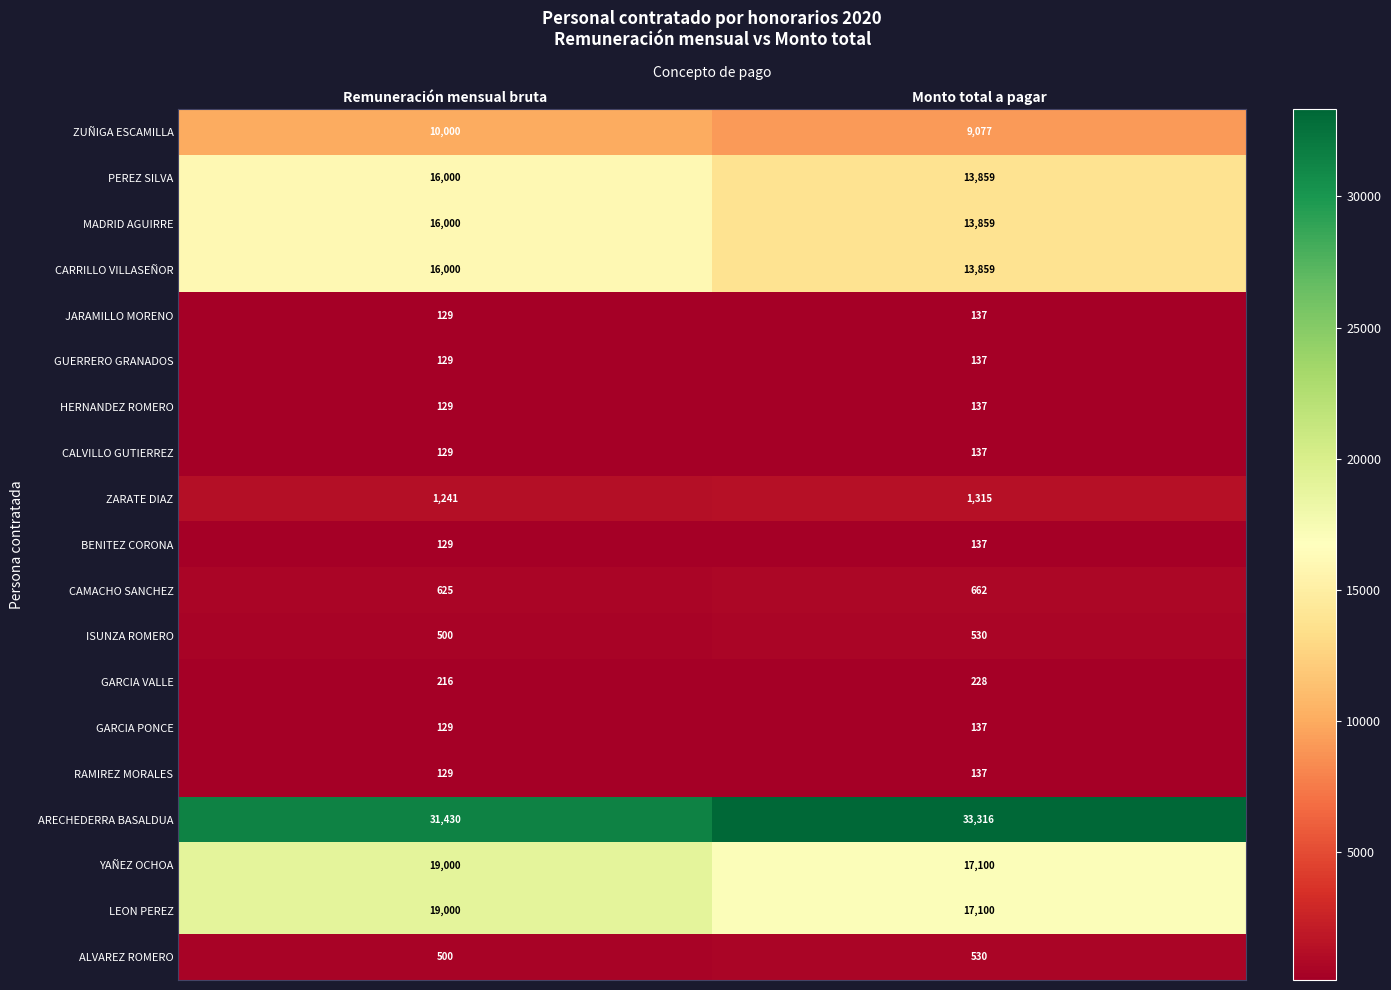

What is the spread (max minus min) of values at Monto total a pagar?

33179